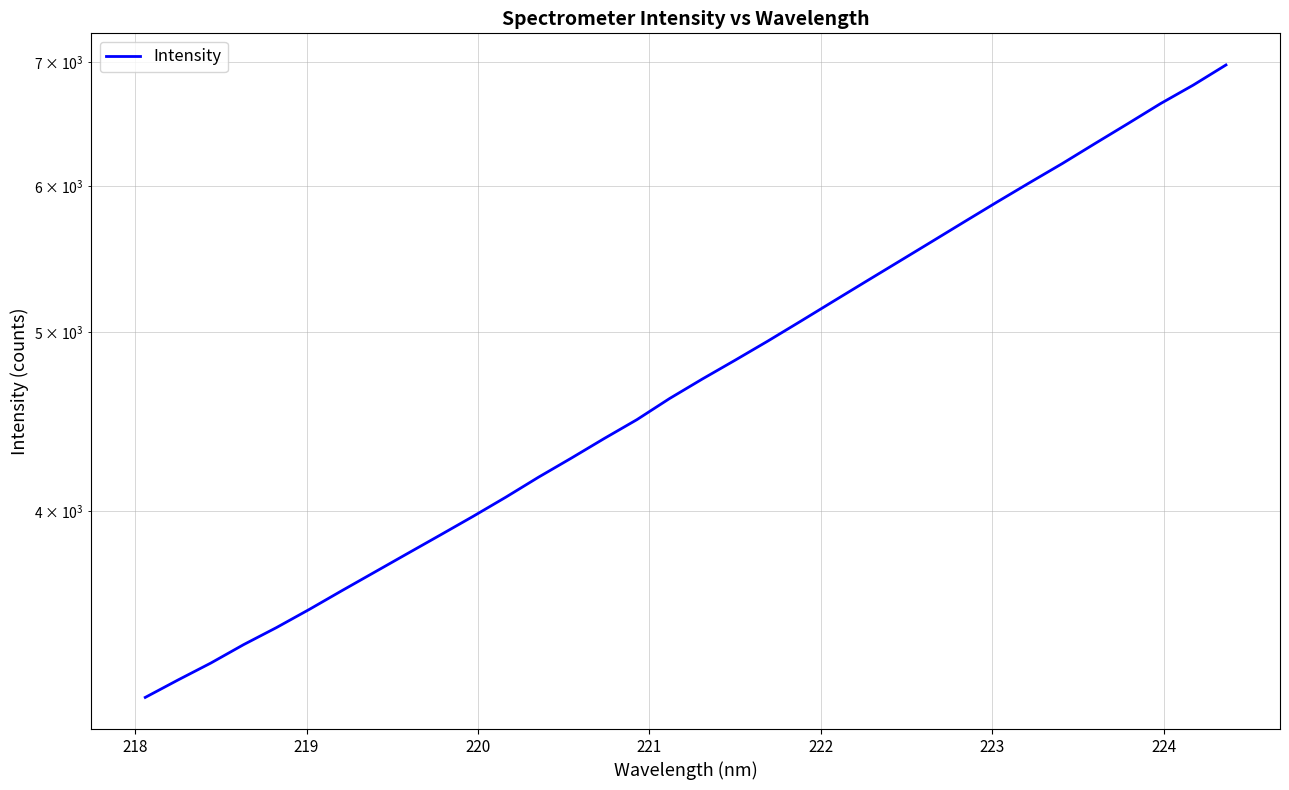

The value at 11 is 918.4. True or false?

False